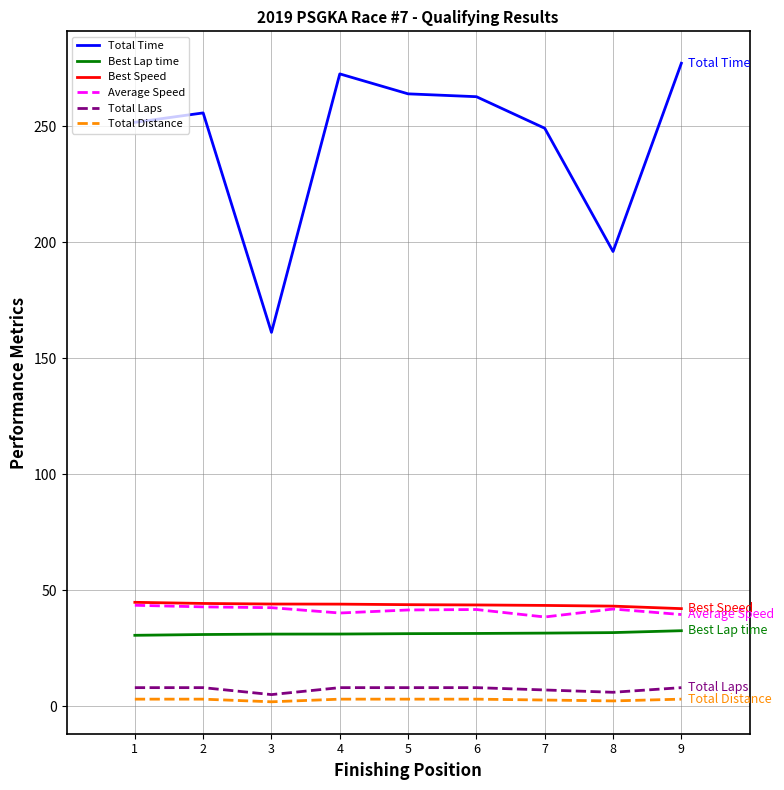

What is the smallest value displayed?

1.9